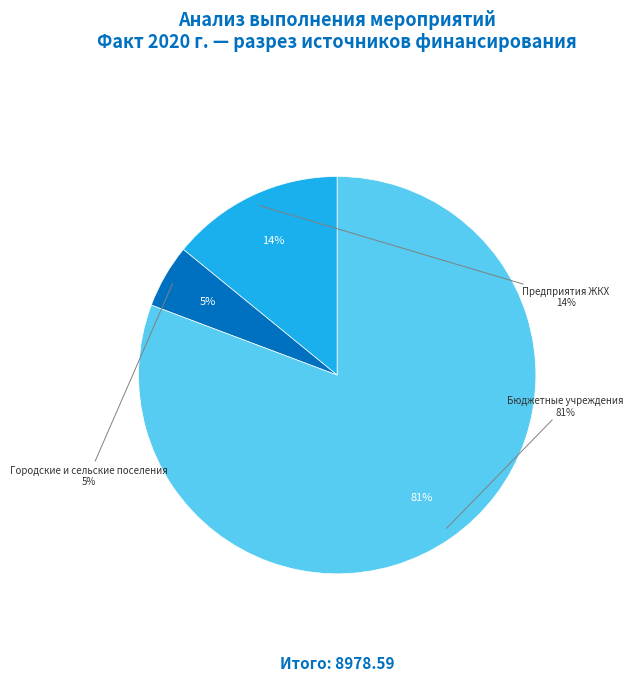

Is Предприятия ЖКХ the majority of the pie?

No